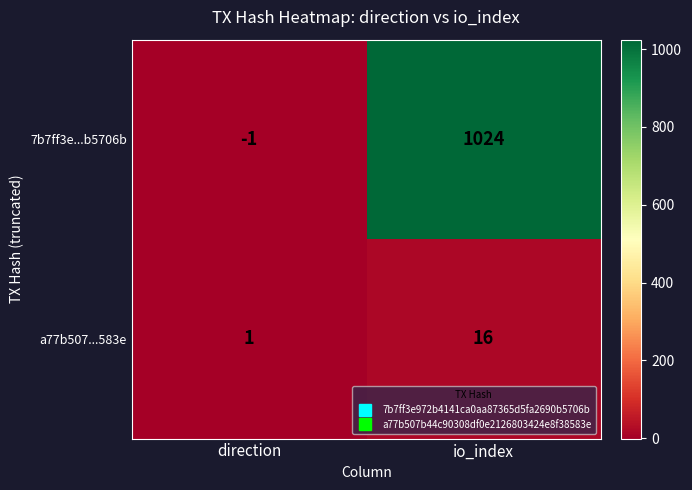

At which category does the chart reach its minimum across all series?

direction